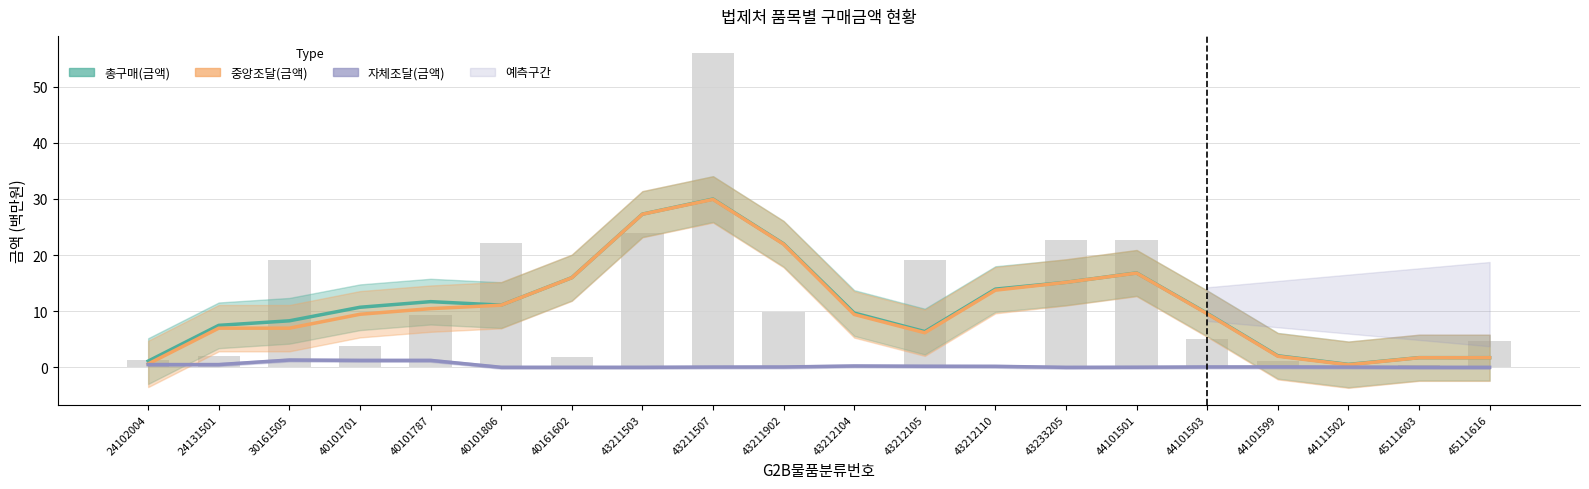

Which category has the lowest value in the 중앙조달(금액) series?

44111502